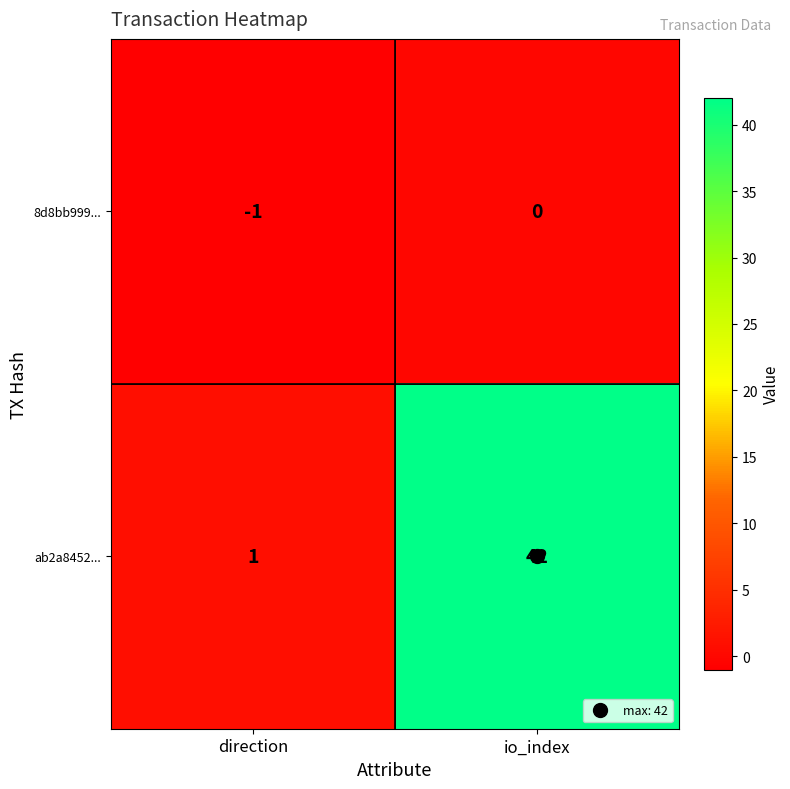

What is the difference between the maximum and minimum values in the ab2a8452... series?

41